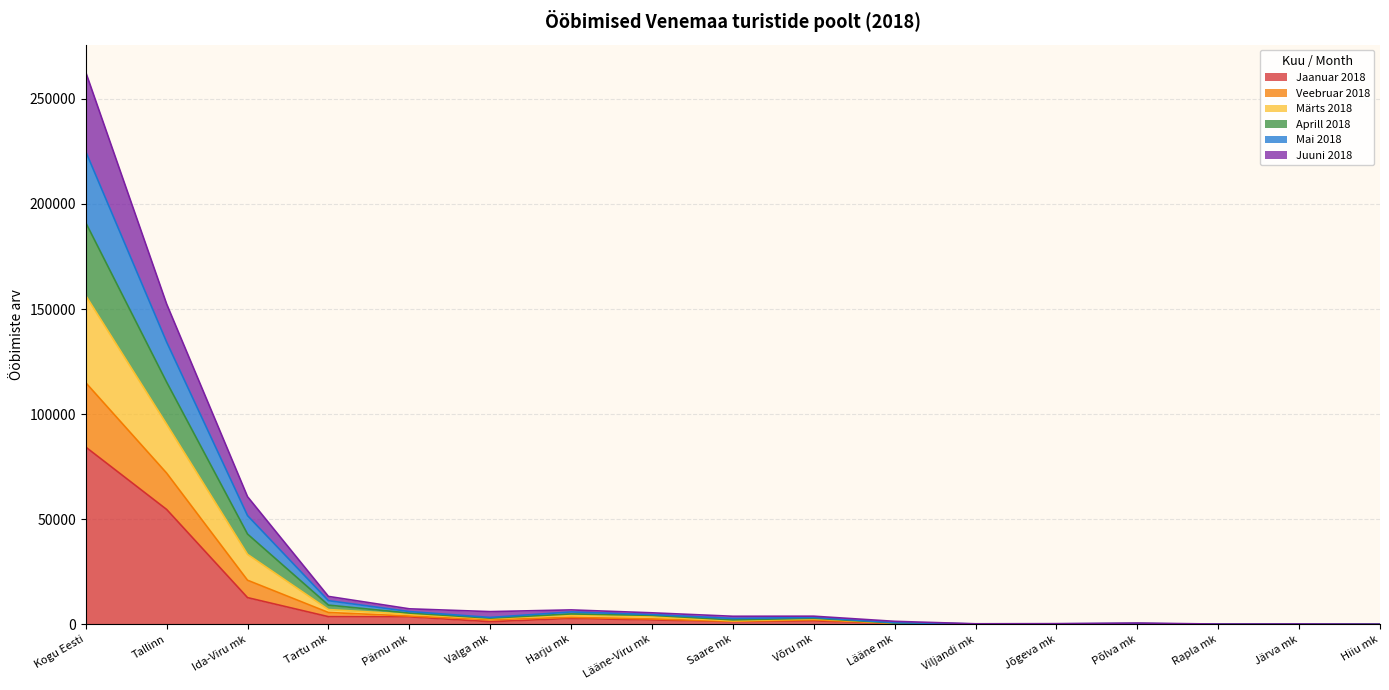

At which category is the sum across all series the highest?

Kogu Eesti